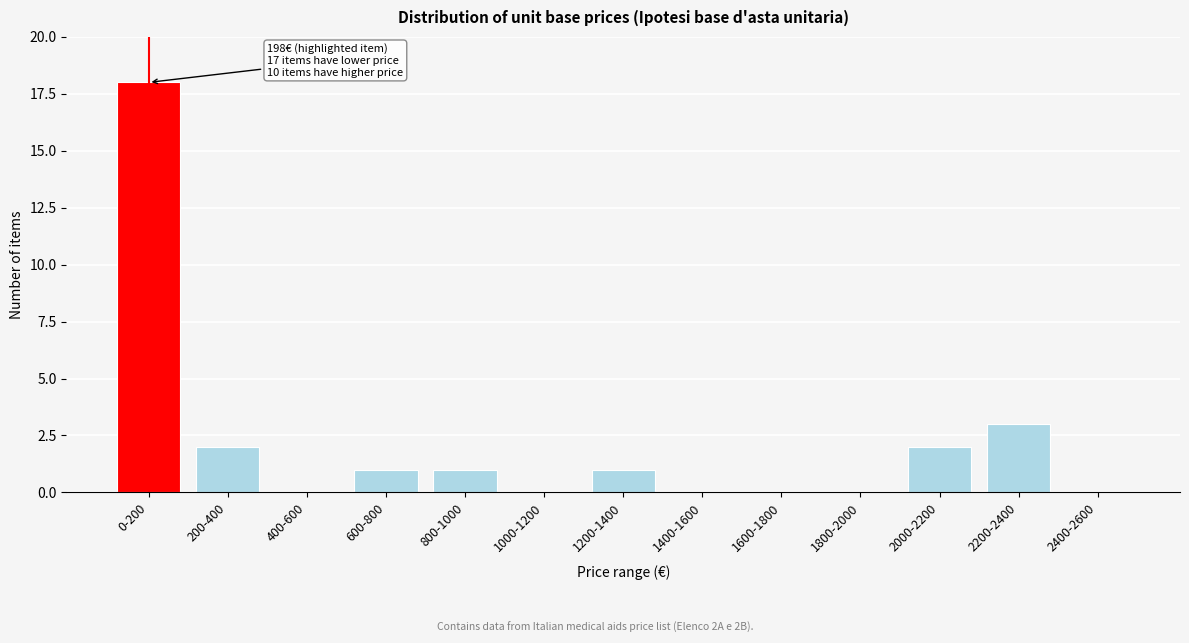

Reading left to right, list all the values displayed in this chart.

0-200=18	200-400=2	400-600=0	600-800=1	800-1000=1	1000-1200=0	1200-1400=1	1400-1600=0	1600-1800=0	1800-2000=0	2000-2200=2	2200-2400=3	2400-2600=0